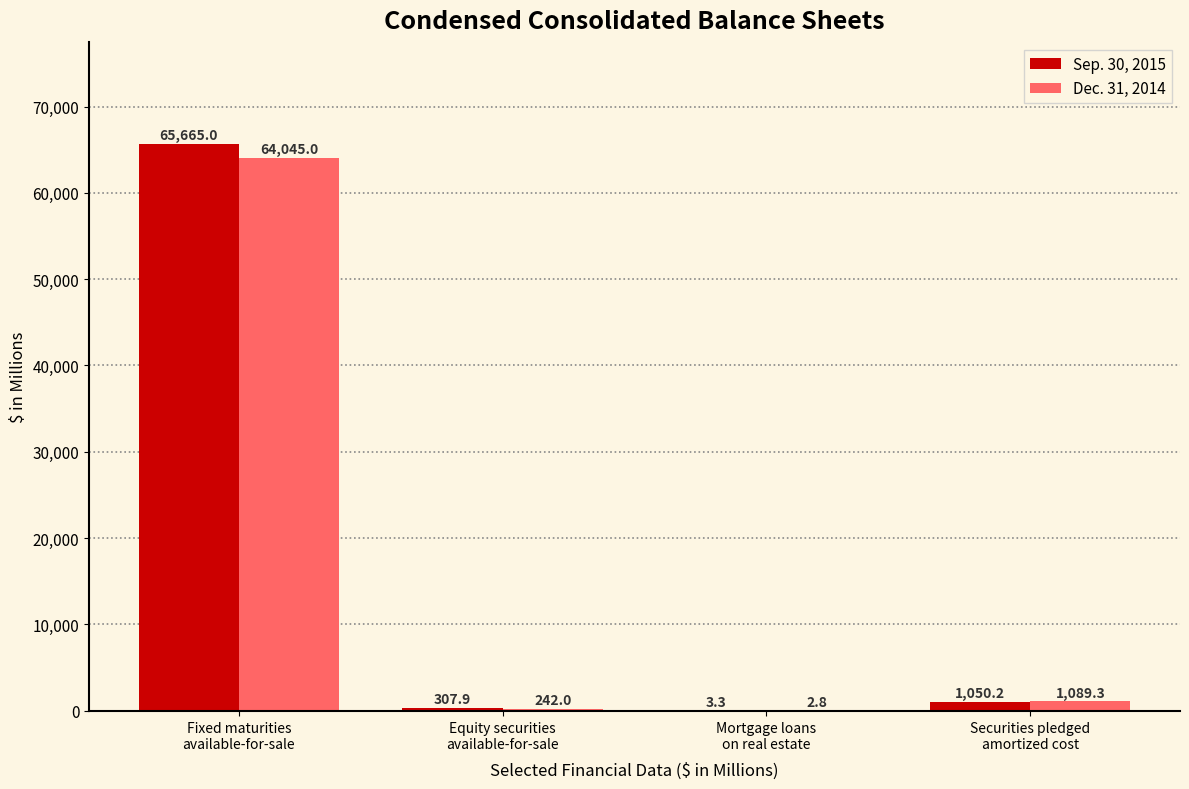

What is the total value across all series at Securities pledged
amortized cost?

2139.5